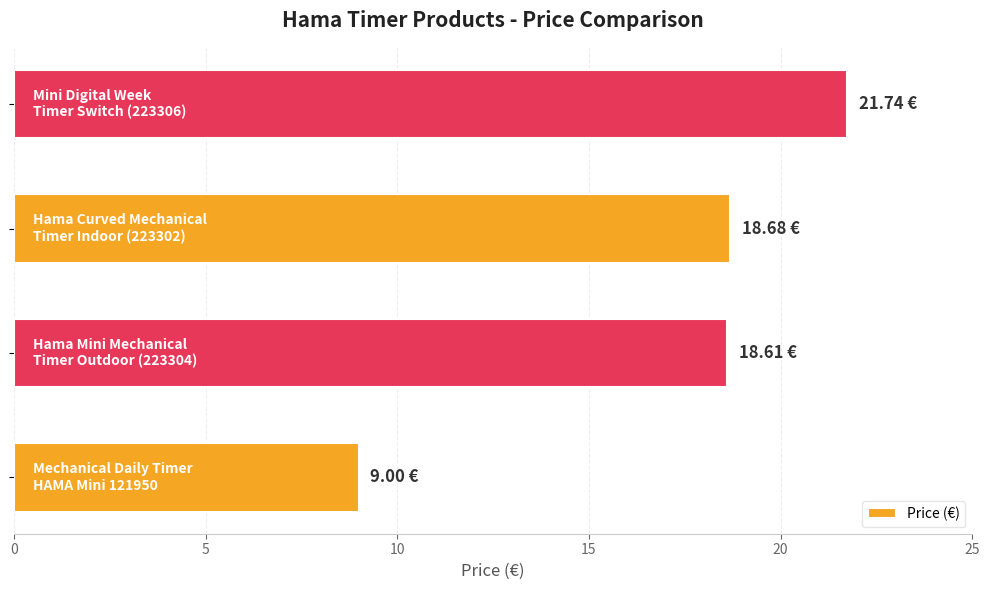

What is the greatest value displayed?

21.7